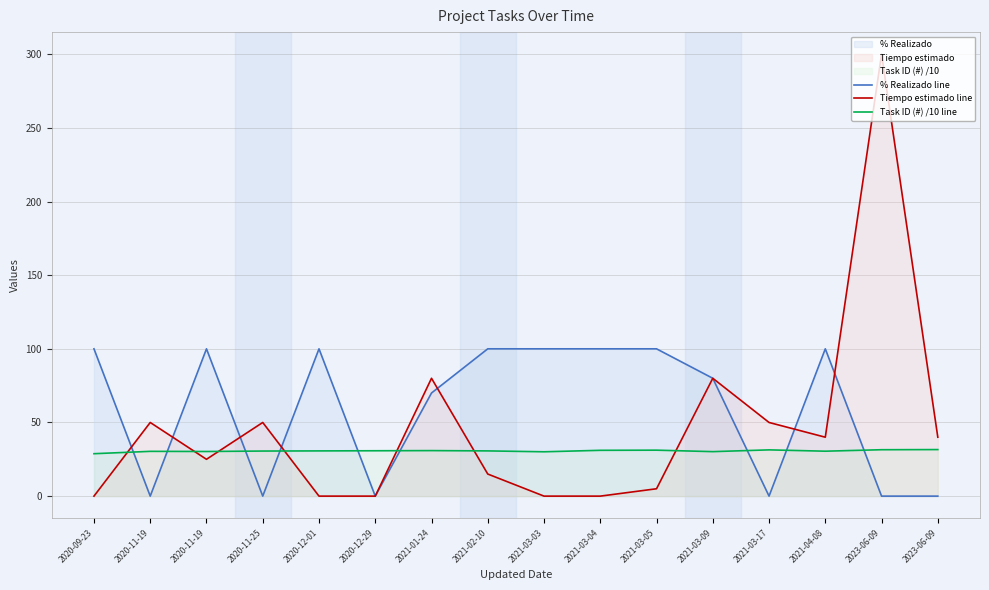

True or false: Tiempo estimado line has more than 1 points higher than both neighbors.

True